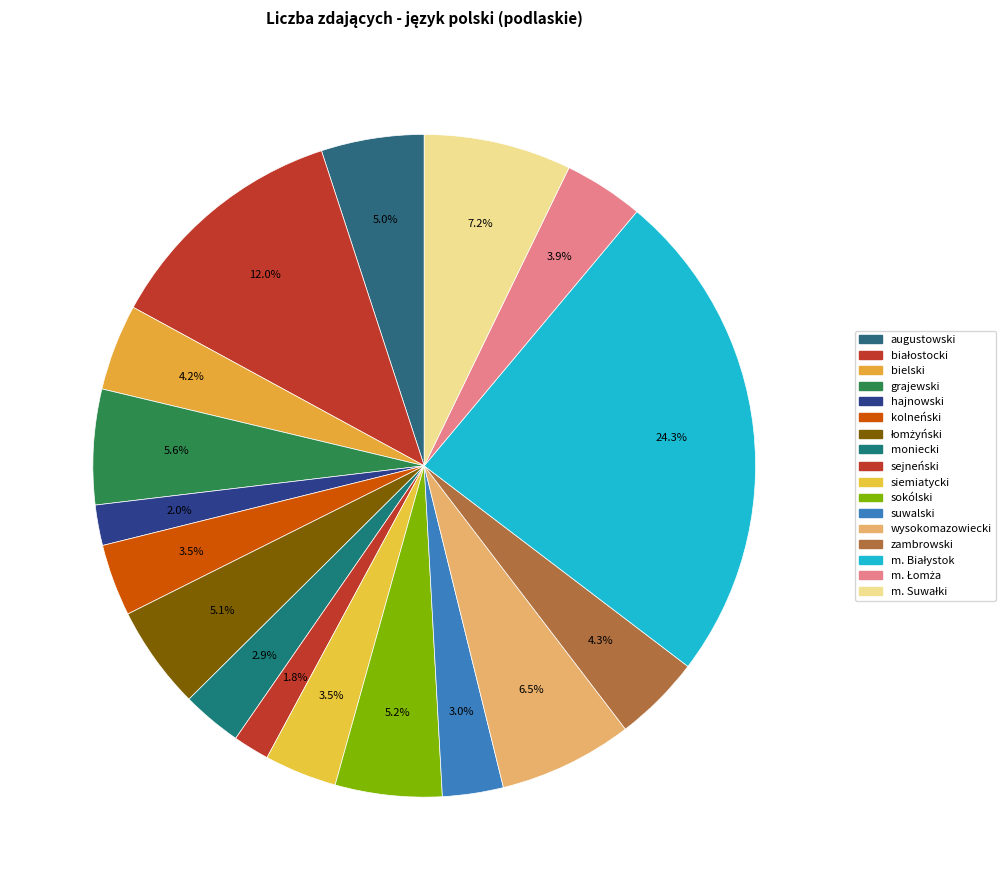

To the nearest percent, what is the combined percentage of moniecki and augustowski?

8%